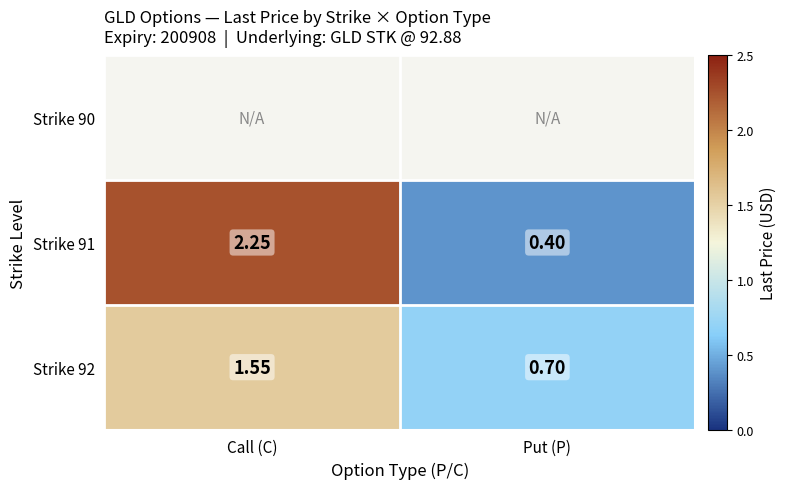

What is the minimum value for Strike 92?

0.7